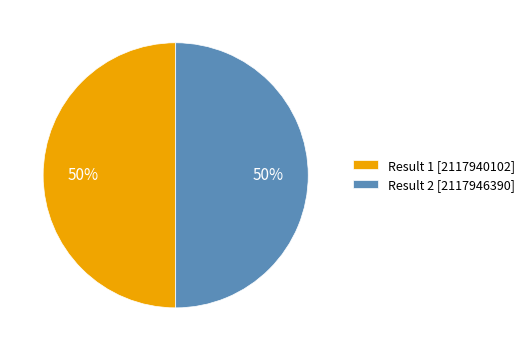

Do Result 2 [2117946390] and Result 1 [2117940102] together represent more than half of the pie?

Yes